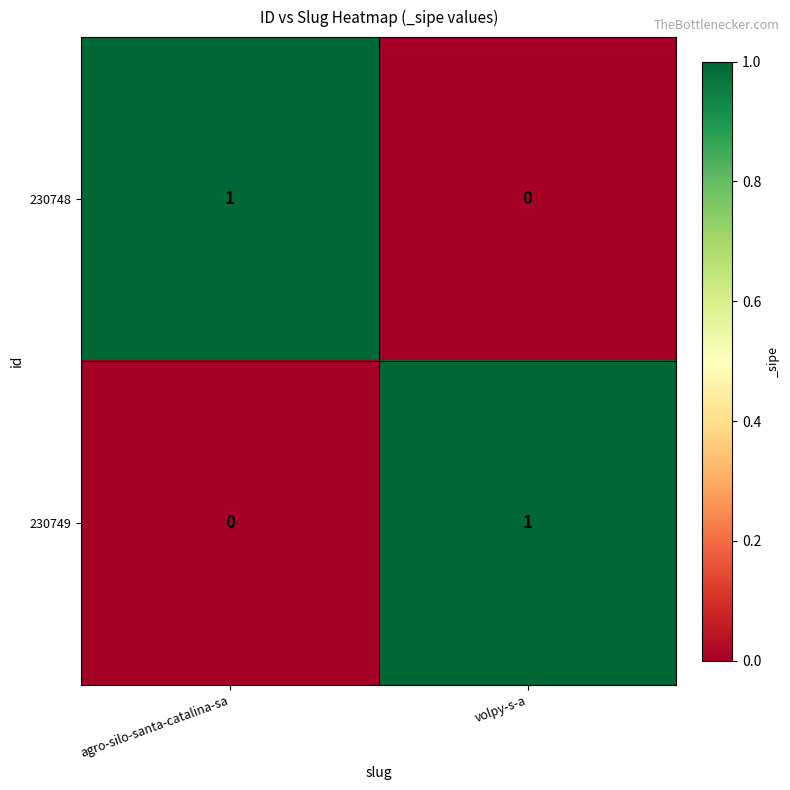

Reading left to right, extract all data points from this chart.

230748: agro-silo-santa-catalina-sa=1	volpy-s-a=0
230749: agro-silo-santa-catalina-sa=0	volpy-s-a=1